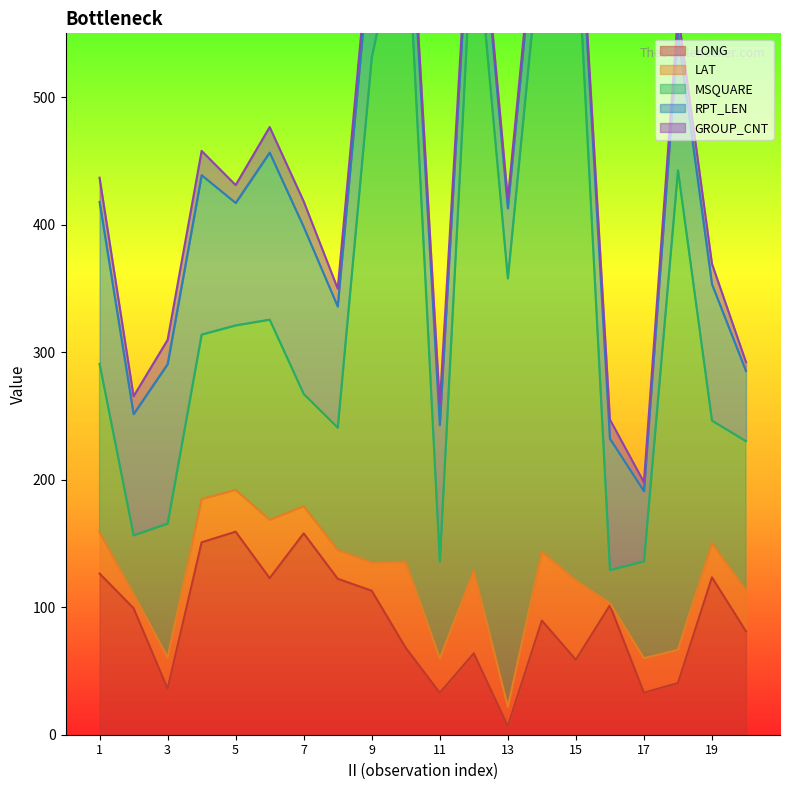

What is the lowest value of the GROUP_CNT series?

7.0